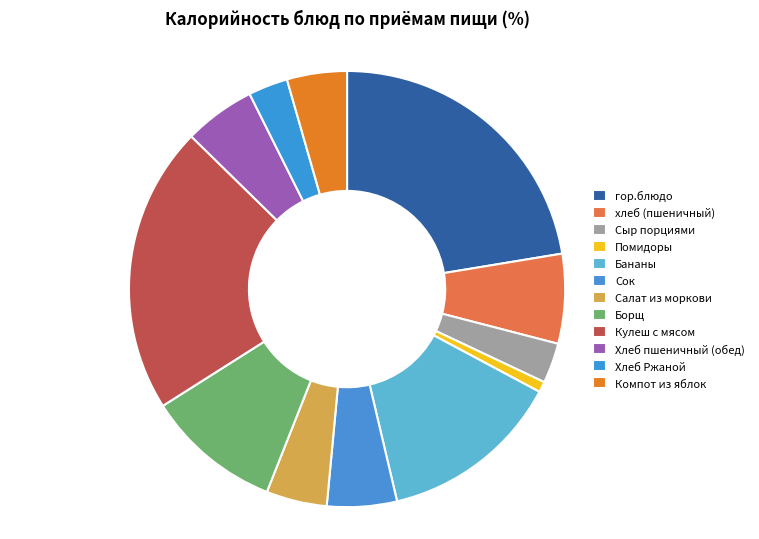

True or false: Борщ accounts for 10% of the total.

True